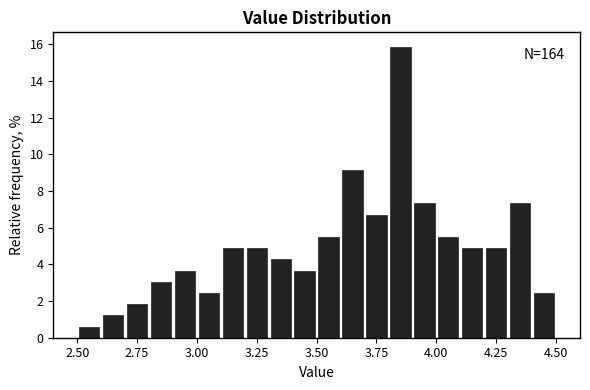

Around what value on the x-axis is the tallest bar? Give the approximate position of its centre, as read against the axis.

3.85